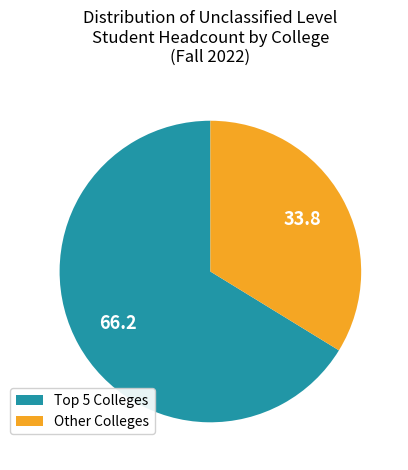

Which category has the biggest portion of the pie?

Top 5 Colleges